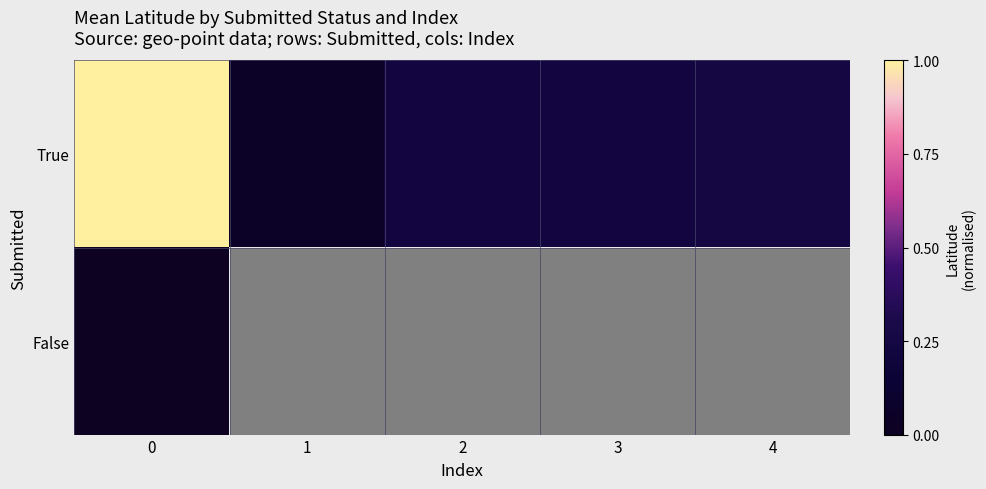

Is it true that True equals 0.1 at 1?

True